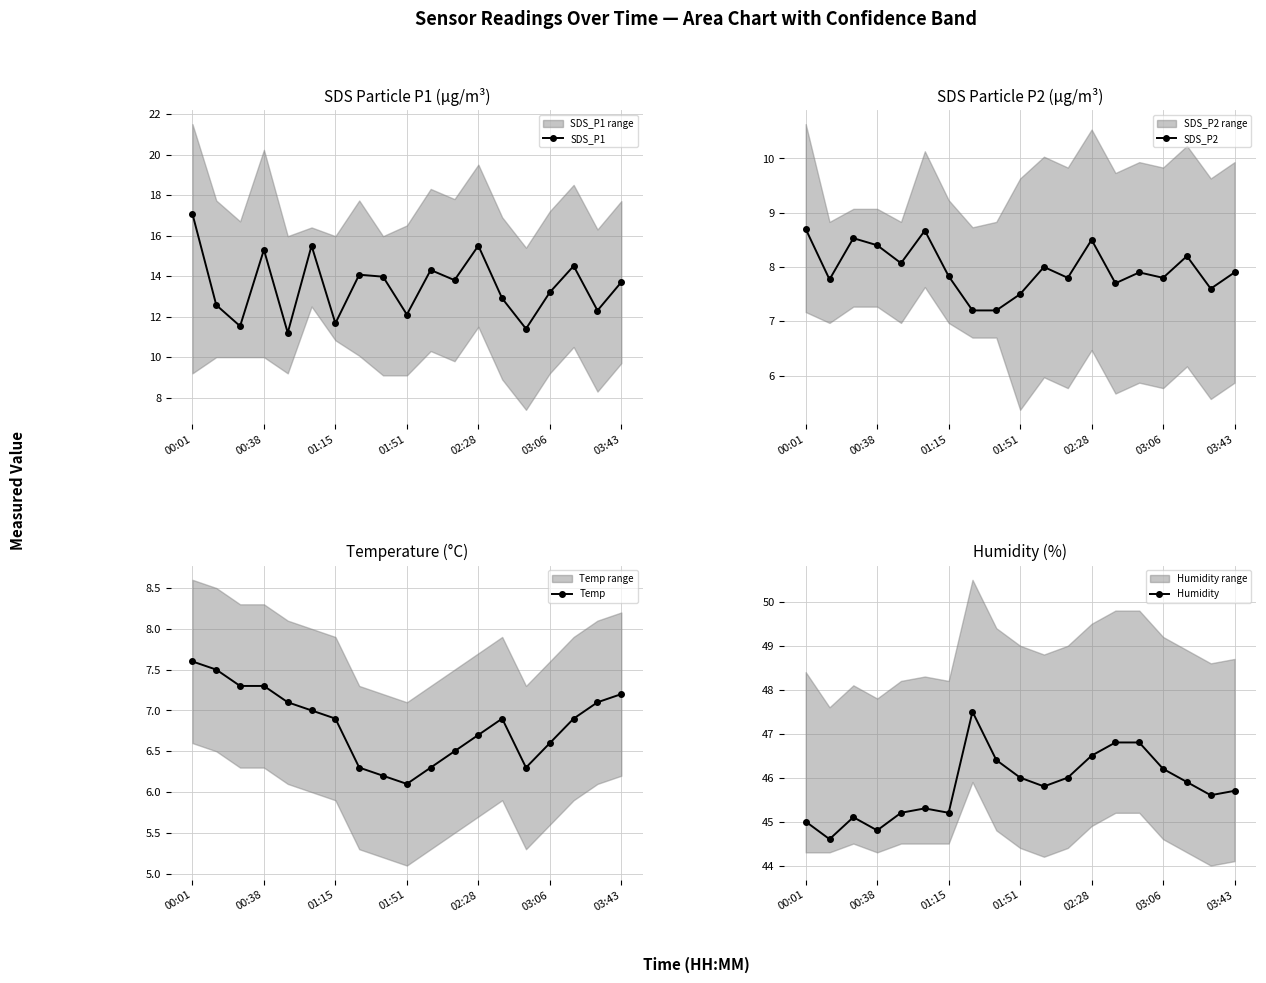

Reading right to left, extract all data points from this chart.

SDS_P1: 13.7	12.3	14.5	13.2	11.4	12.9	15.5	13.8	14.3	12.1	14.0	14.1	11.7	15.5	11.2	15.3	11.5	12.6	17.1
SDS_P2: 7.9	7.6	8.2	7.8	7.9	7.7	8.5	7.8	8.0	7.5	7.2	7.2	7.8	8.7	8.1	8.4	8.5	7.8	8.7
Temp: 7.2	7.1	6.9	6.6	6.3	6.9	6.7	6.5	6.3	6.1	6.2	6.3	6.9	7.0	7.1	7.3	7.3	7.5	7.6
Humidity: 45.7	45.6	45.9	46.2	46.8	46.8	46.5	46.0	45.8	46.0	46.4	47.5	45.2	45.3	45.2	44.8	45.1	44.6	45.0